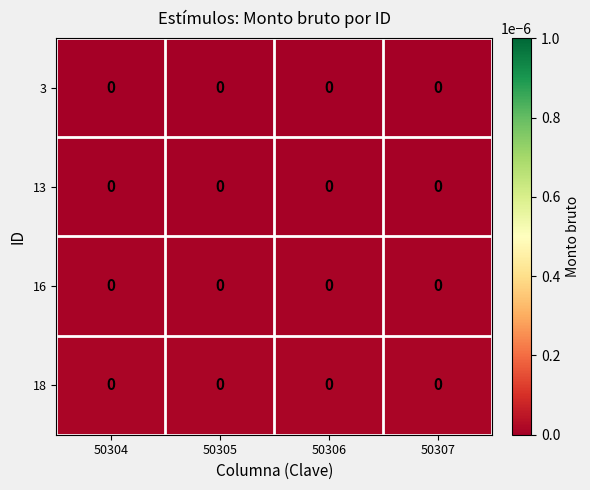

Where is row_3 nearest to the value 0?

50304